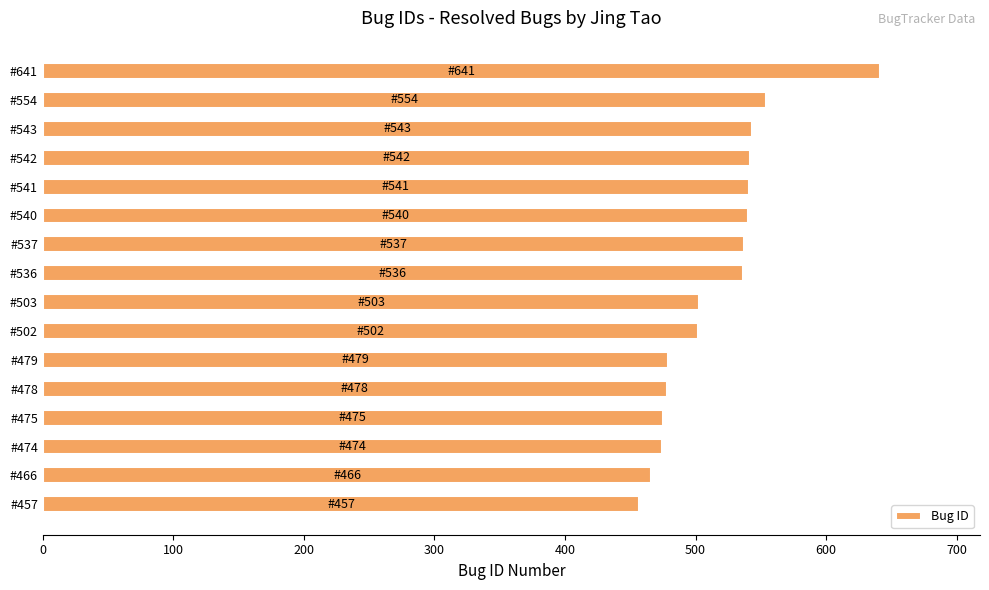

True or false: the data shows 738 at #502.

False